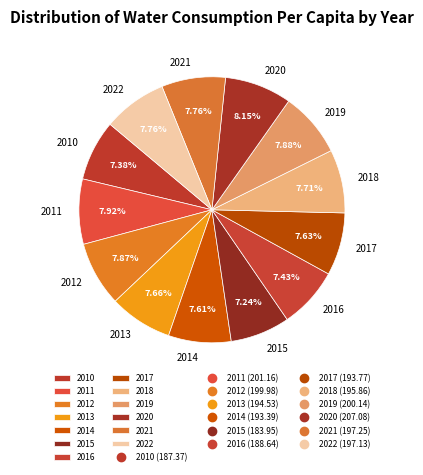

What percentage is NOT represented by 2020?

91.8%